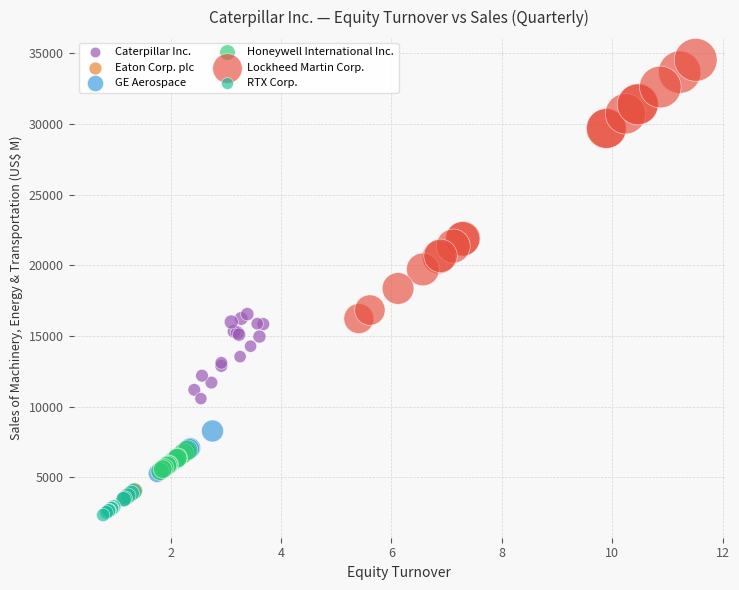

Which series has the largest Y range (max minus min)?

Lockheed Martin Corp.